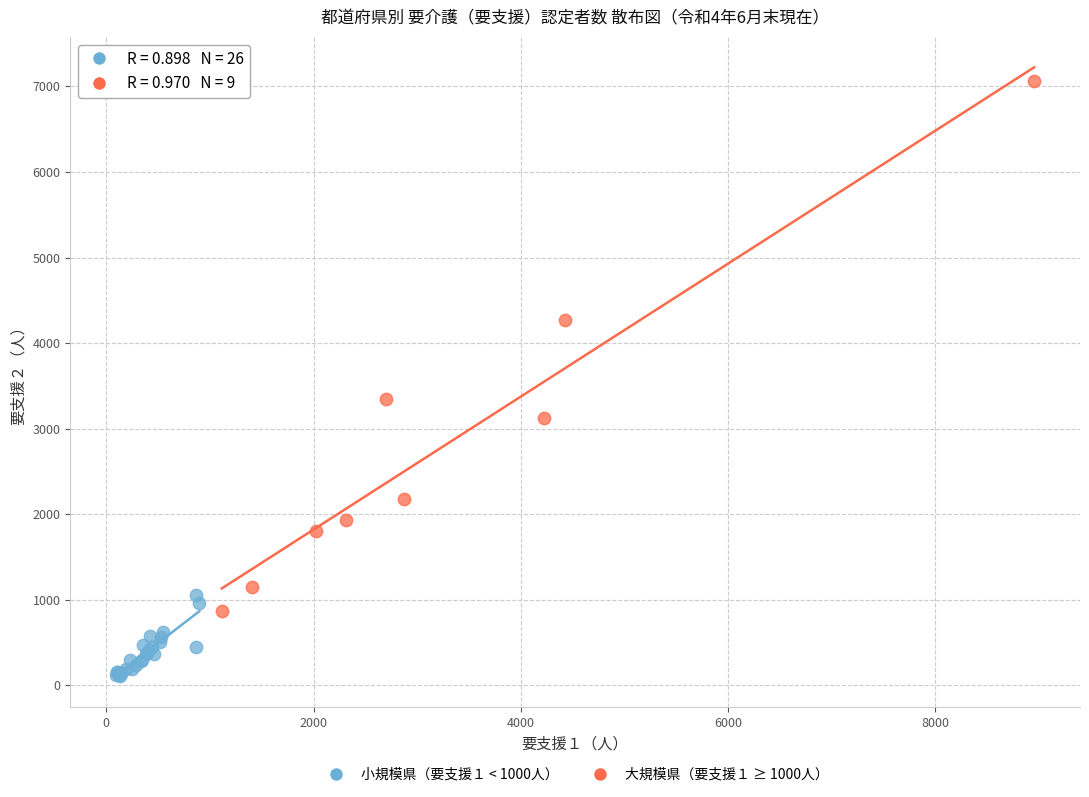

Which series reaches the maximum Y coordinate?

大規模県（要支援１ ≥ 1000人）